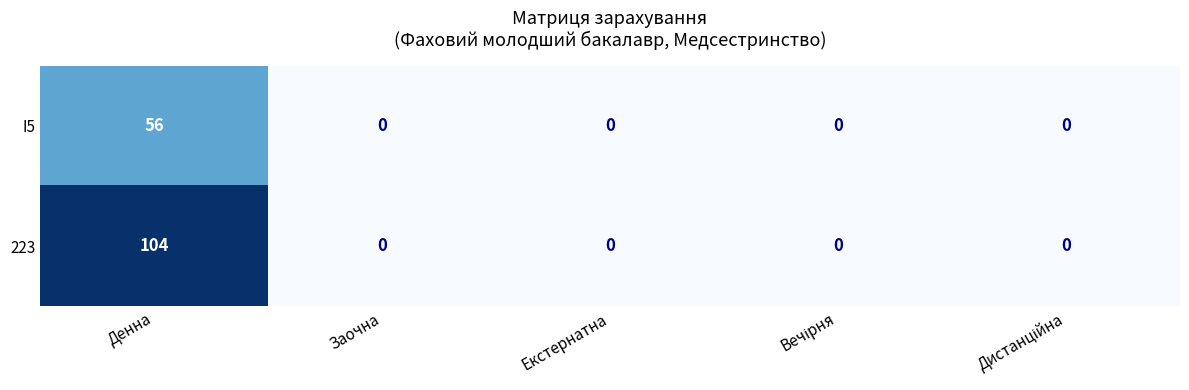

How many data points in I5 are above 0?

1